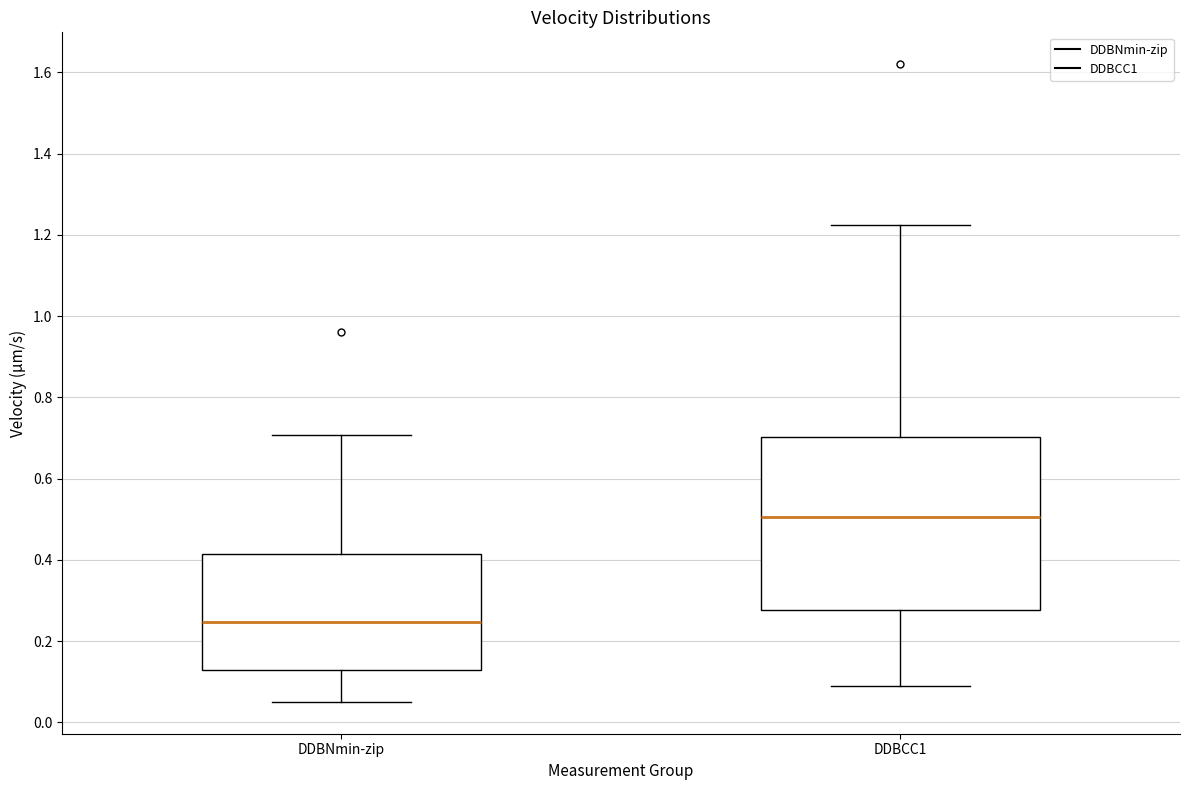

Reading left to right, transcribe this box plot: for each box, give where its median line is, the range the box spans, and where its two whiskers end, as read against the y-axis. The values are not printed on the chart, so give them approximately, as read against the axis.

DDBNmin-zip: median 0.24, box 0.12 to 0.42, whiskers 0.06 to 0.70
DDBCC1: median 0.50, box 0.28 to 0.70, whiskers 0.08 to 1.22